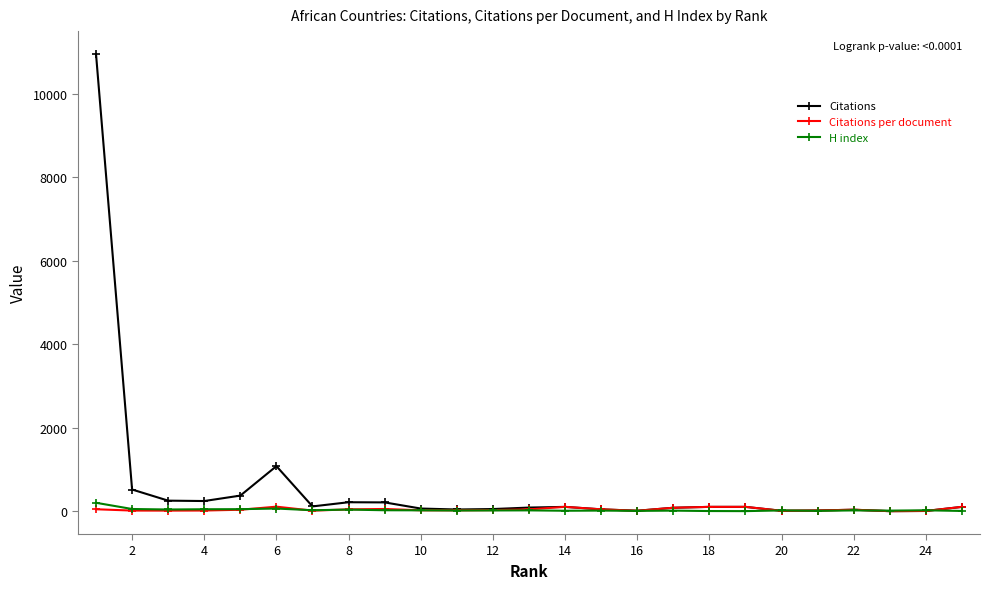

What is the greatest value displayed?

10956.0